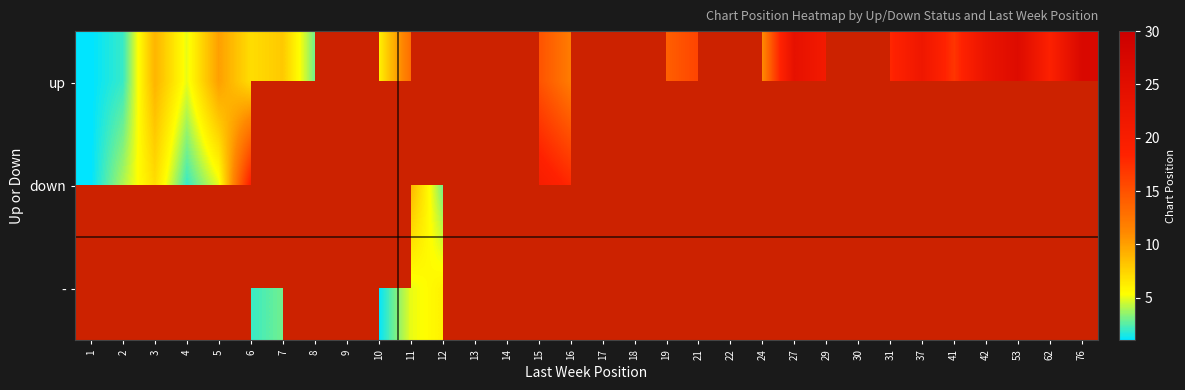

List the series in order of their overall mean, lowest first.

up, down, -